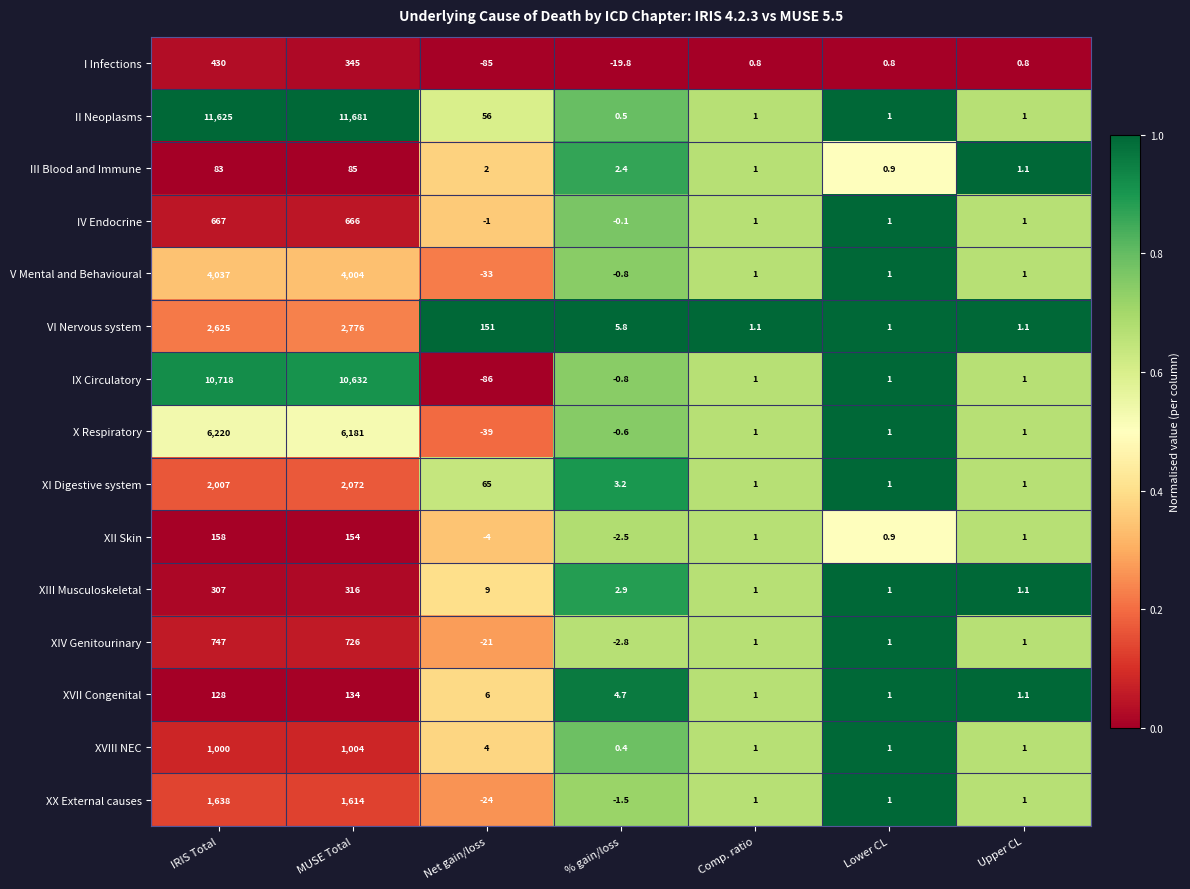

True or false: XVII Congenital has a value of 0.4 at Lower CL.

False